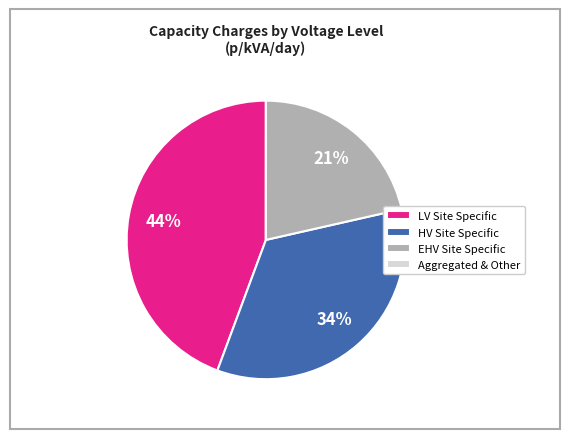

The HV Site Specific slice represents 40% of the pie. True or false?

False